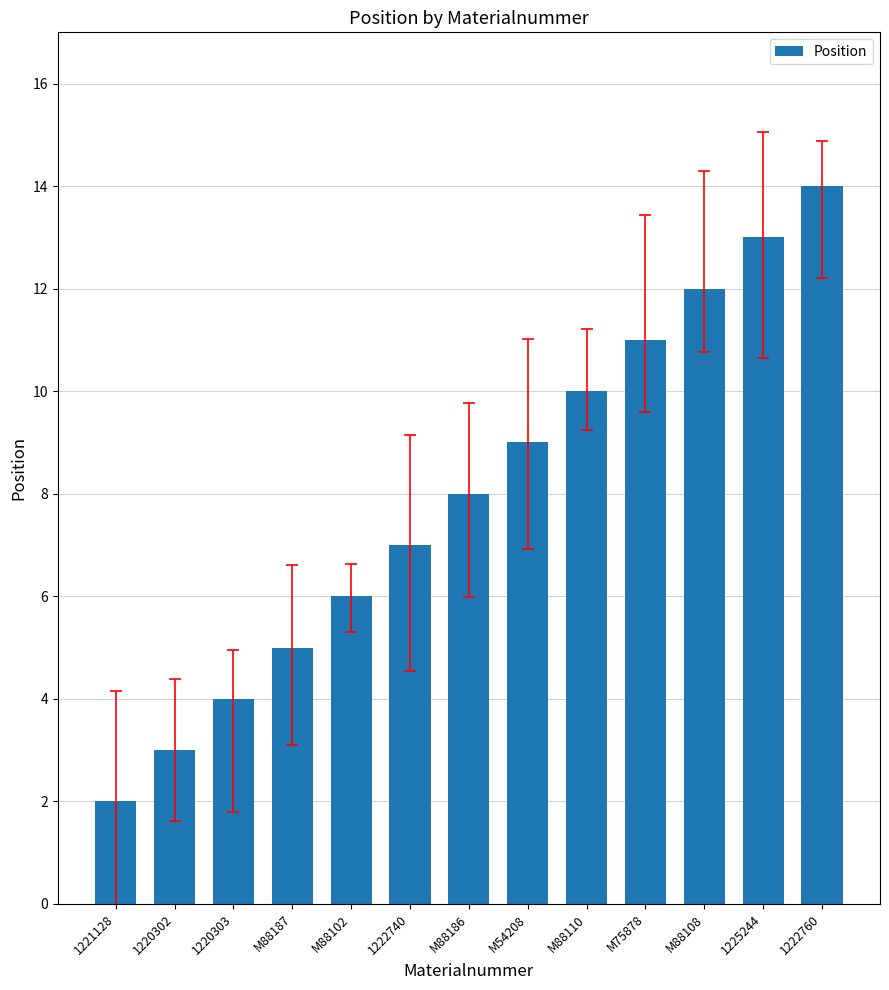

Reading left to right, what are all the values shown in this chart?

2	3	4	5	6	7	8	9	10	11	12	13	14